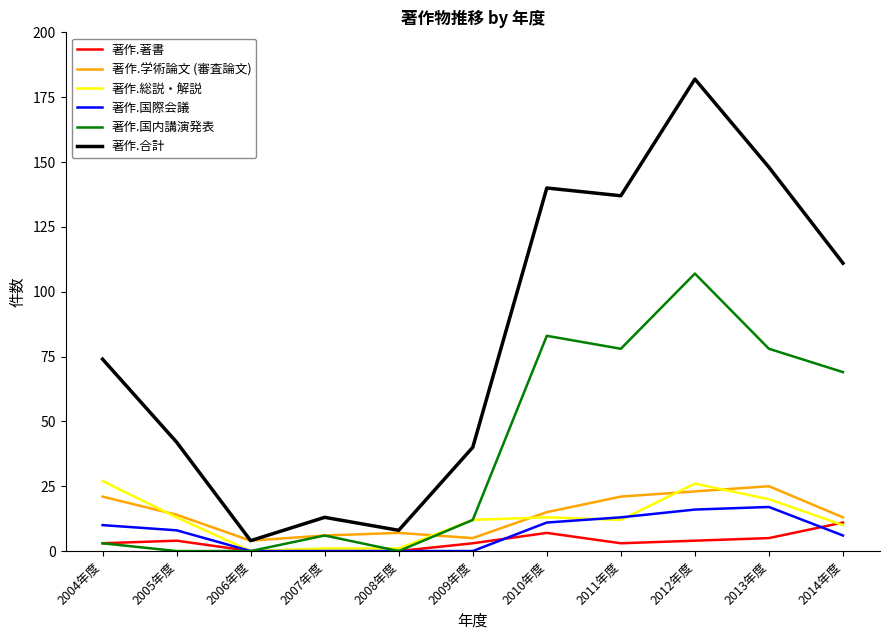

True or false: 著作.合計 has a value of 140 at 2010年度.

True